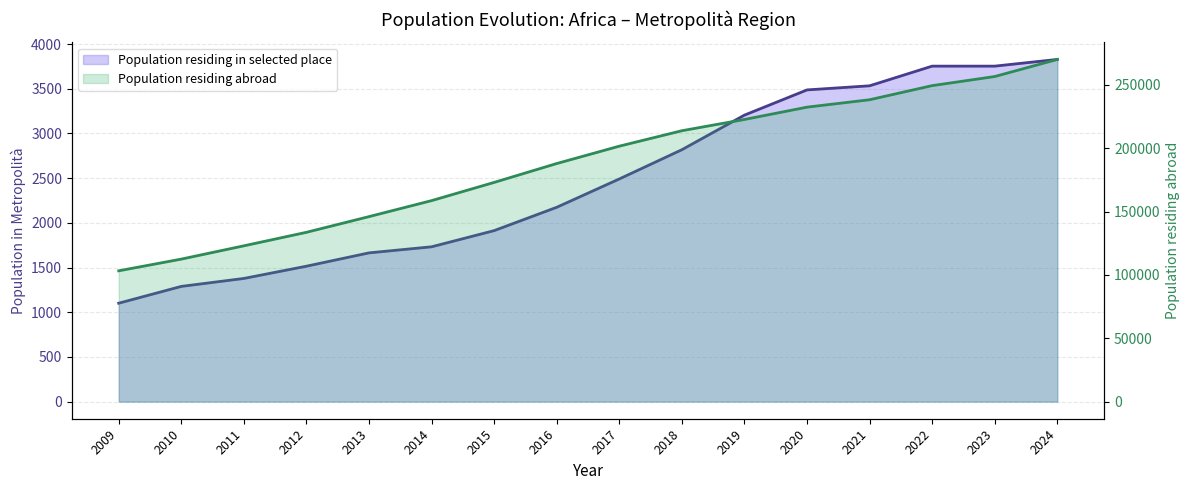

True or false: Population residing abroad and Population residing in selected place intersect in this chart.

False